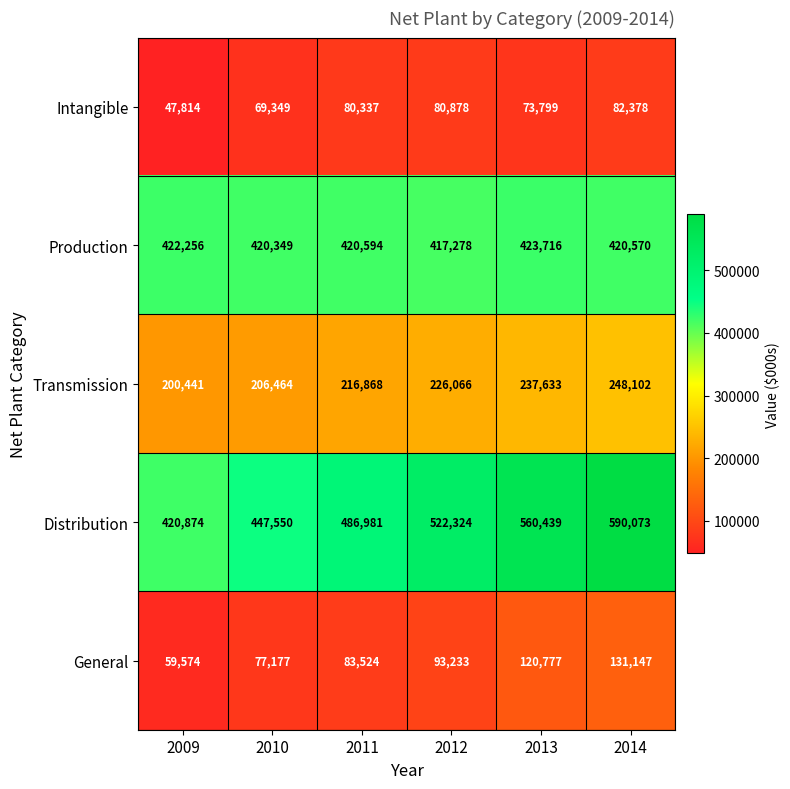

Which series has the widest spread of values?

Distribution